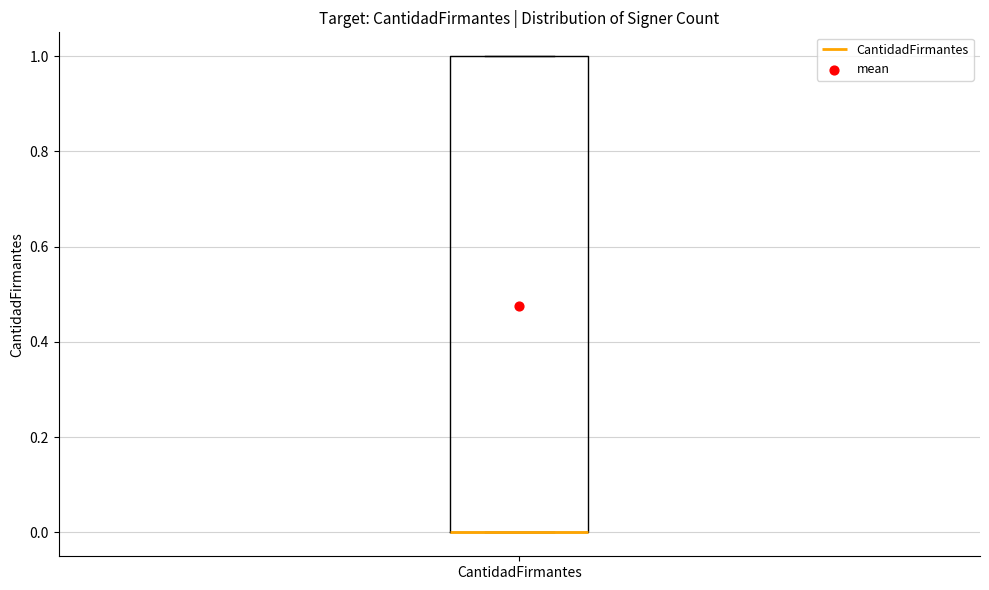

Transcribe this box plot: give where the median line is, the range the box spans, and where the two whiskers end, as read against the y-axis. The values are not printed on the chart, so give them approximately, as read against the axis.

median 0 (drawn on the box's lower edge), box 0 to 1, whiskers 0 to 1